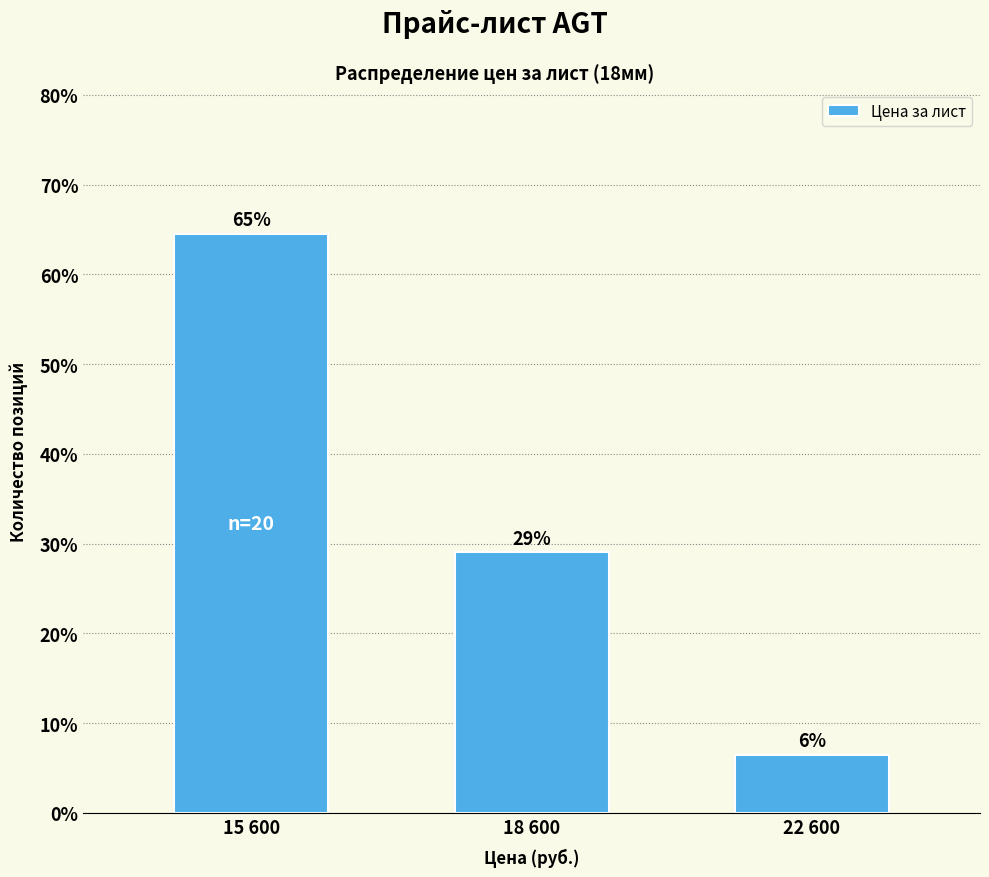

How many bars are there in total?

3